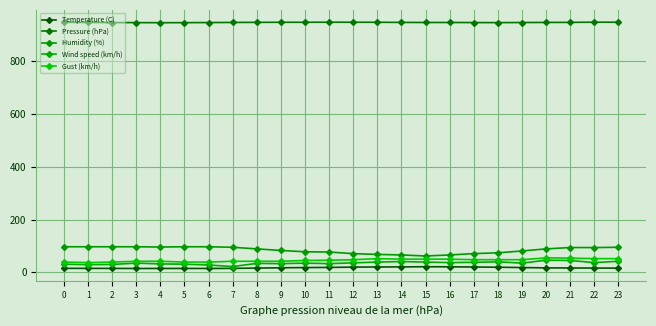

Does the chart display data point markers on the line(s)?

Yes